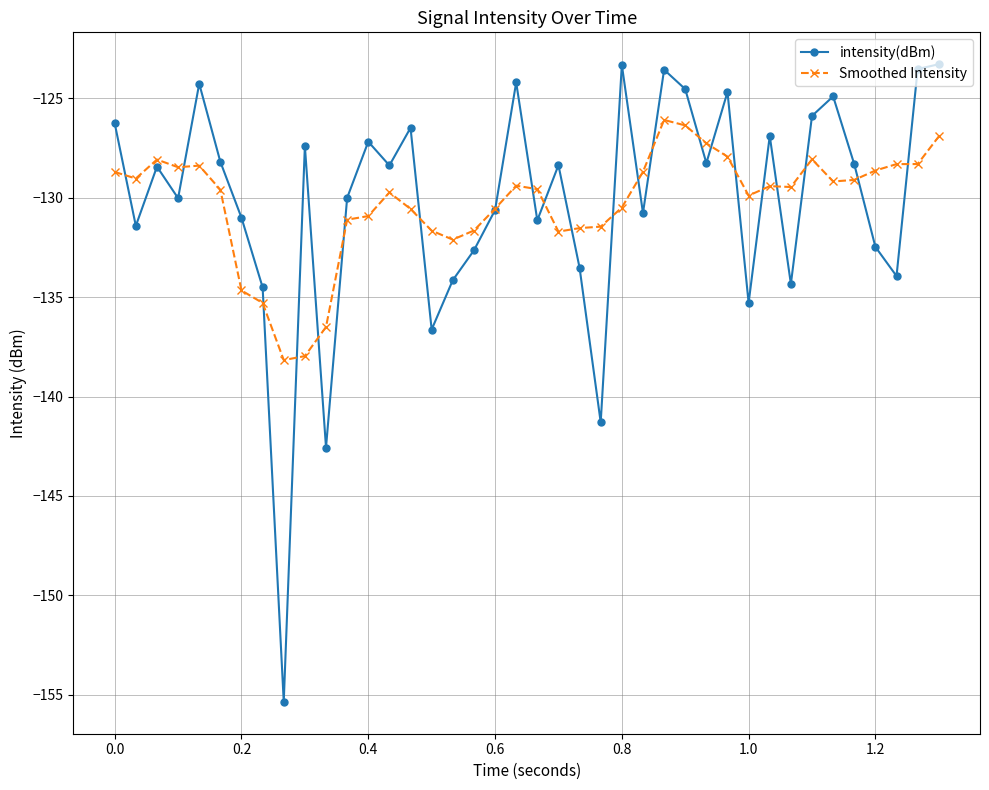

How many interior local valleys does the intensity(dBm) series have?

13